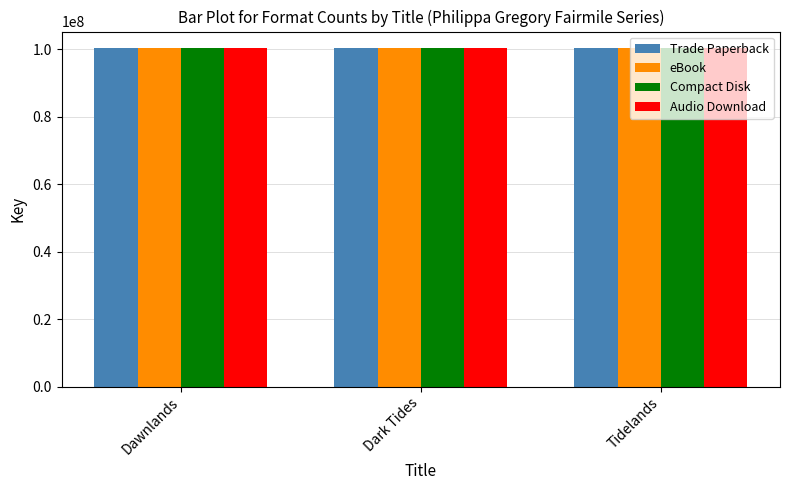

What is the minimum value shown in the chart?

100285637